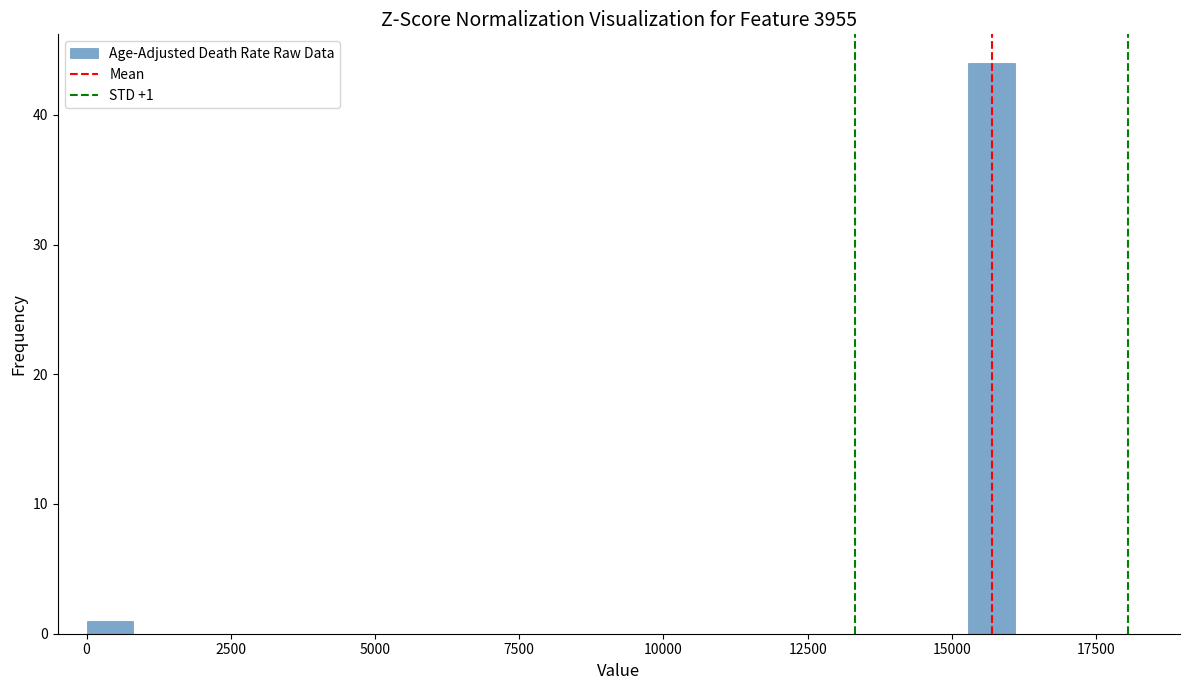

Around what value on the x-axis is the tallest bar? Give the approximate position of its centre, as read against the axis.

15500